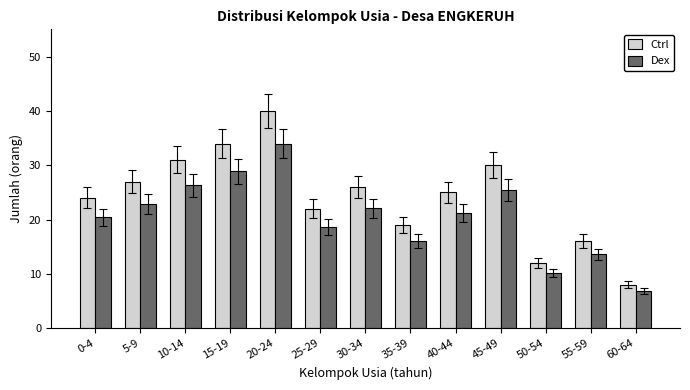

What is the highest value of the Dex series?

34.0